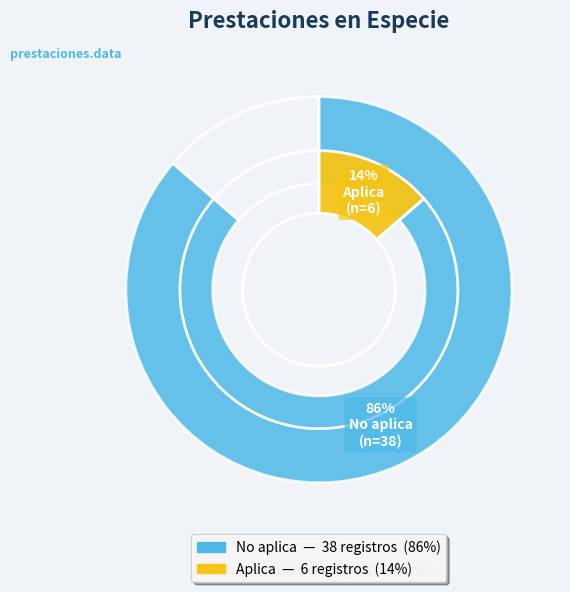

True or false: No aplica accounts for 86% of the total.

True